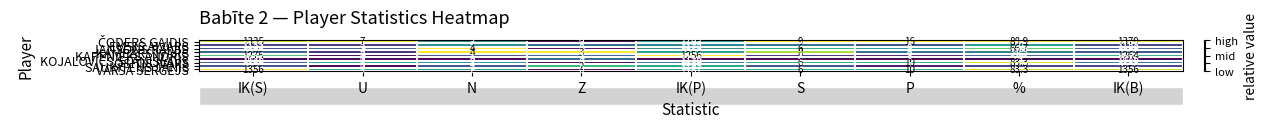

What is the sum of all JANSONS RAIVIS values?

3553.7